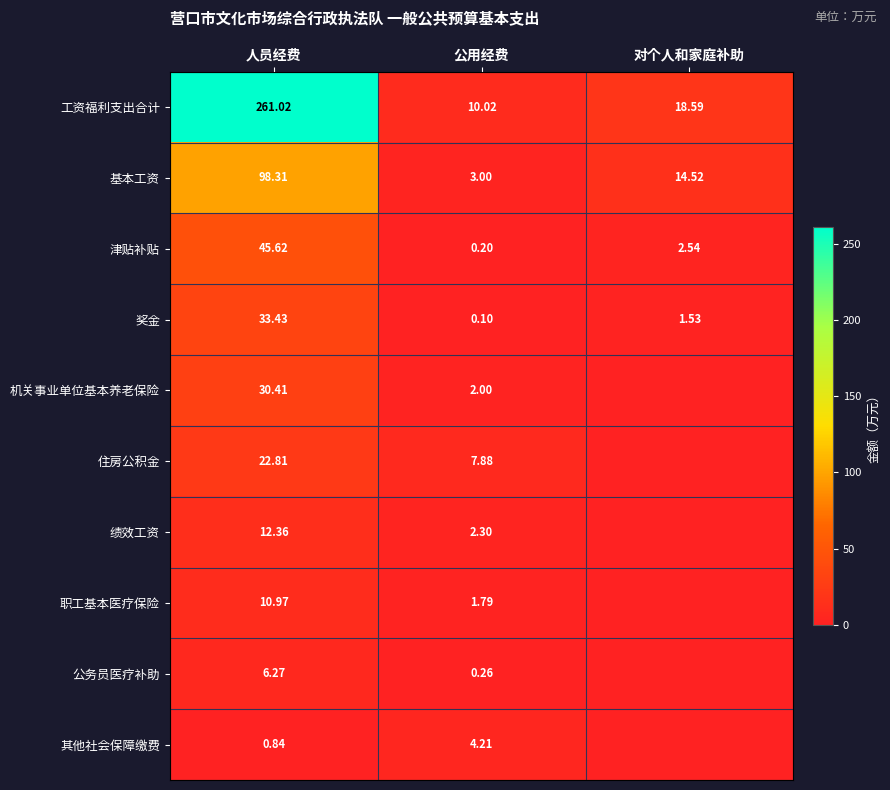

Where does the 津贴补贴 series first go above 2?

人员经费